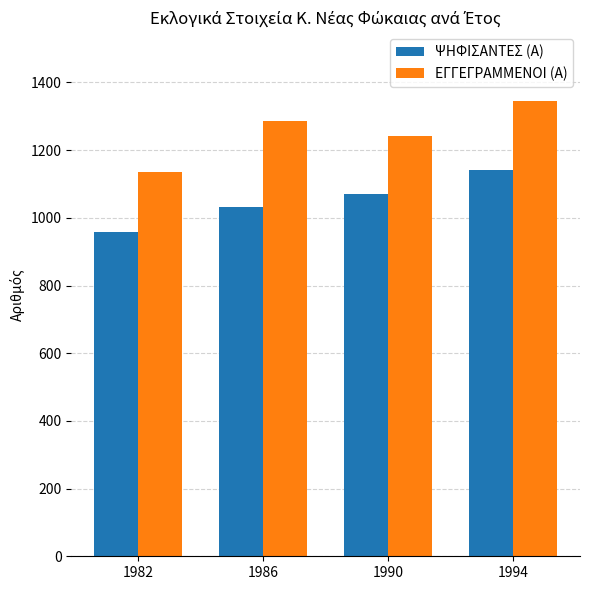

What is the value of the ΨΗΦΙΣΑΝΤΕΣ (Α) bar at the 2nd from the left?

1033